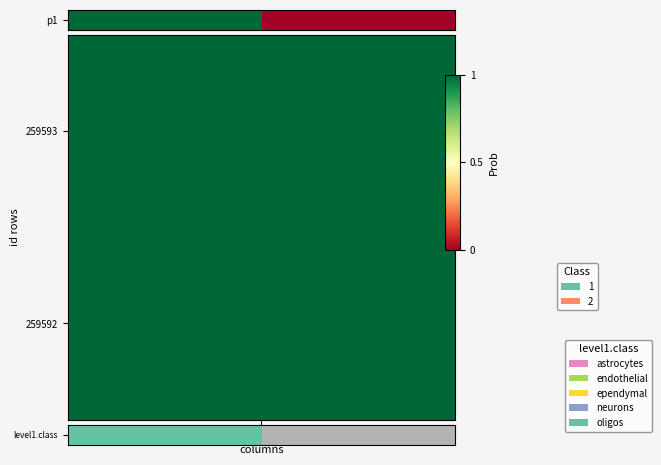

What value does the data have at 1?

1